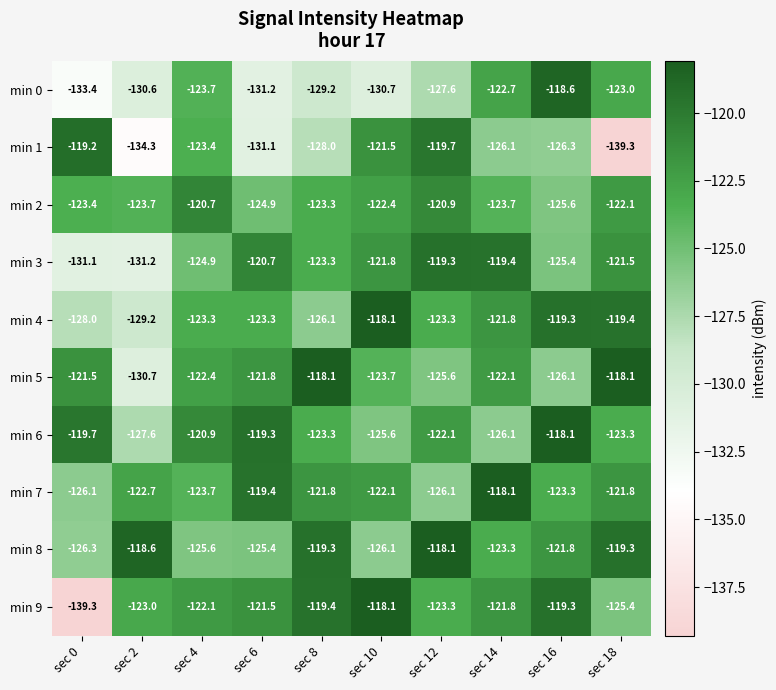

Is it true that min 1 equals -126.1 at sec 14?

True